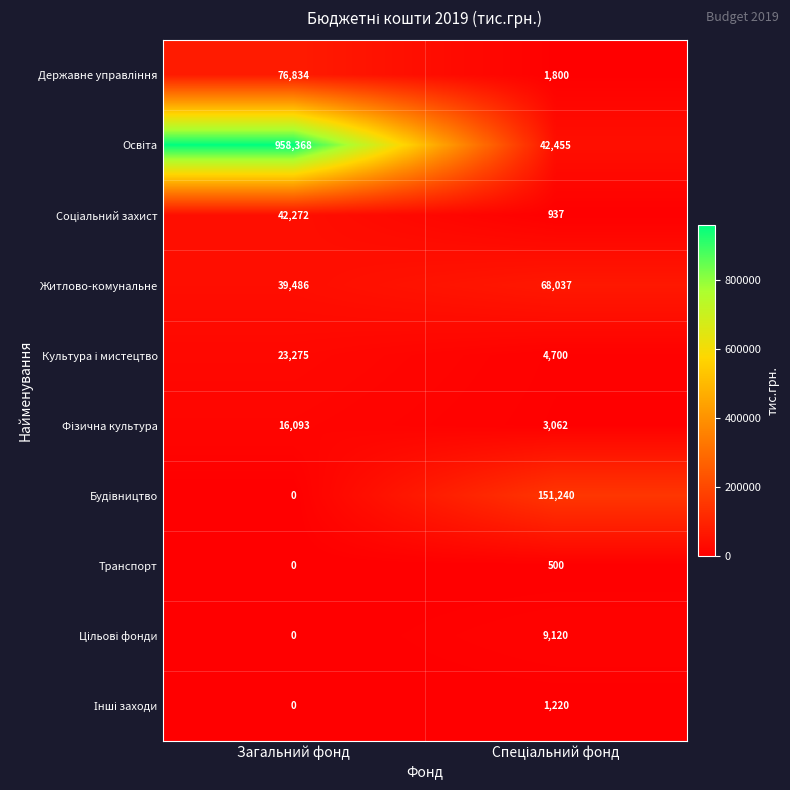

What is the sum of all Транспорт values?

500